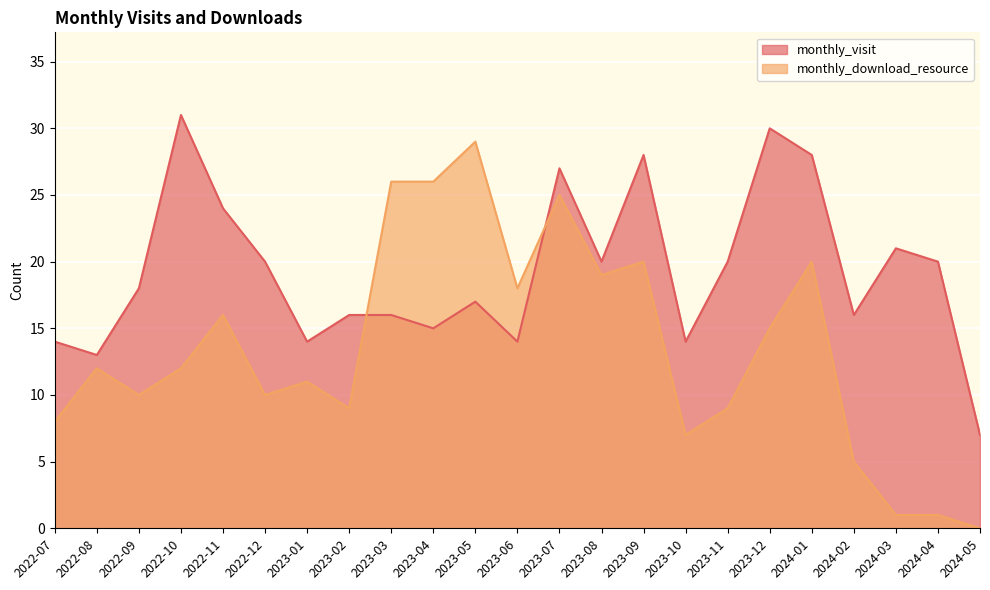

Reading left to right, extract all data points from this chart.

monthly_visit: 2022-07=14	2022-08=13	2022-09=18	2022-10=31	2022-11=24	2022-12=20	2023-01=14	2023-02=16	2023-03=16	2023-04=15	2023-05=17	2023-06=14	2023-07=27	2023-08=20	2023-09=28	2023-10=14	2023-11=20	2023-12=30	2024-01=28	2024-02=16	2024-03=21	2024-04=20	2024-05=7
monthly_download_resource: 2022-07=8	2022-08=12	2022-09=10	2022-10=12	2022-11=16	2022-12=10	2023-01=11	2023-02=9	2023-03=26	2023-04=26	2023-05=29	2023-06=18	2023-07=25	2023-08=19	2023-09=20	2023-10=7	2023-11=9	2023-12=15	2024-01=20	2024-02=5	2024-03=1	2024-04=1	2024-05=0